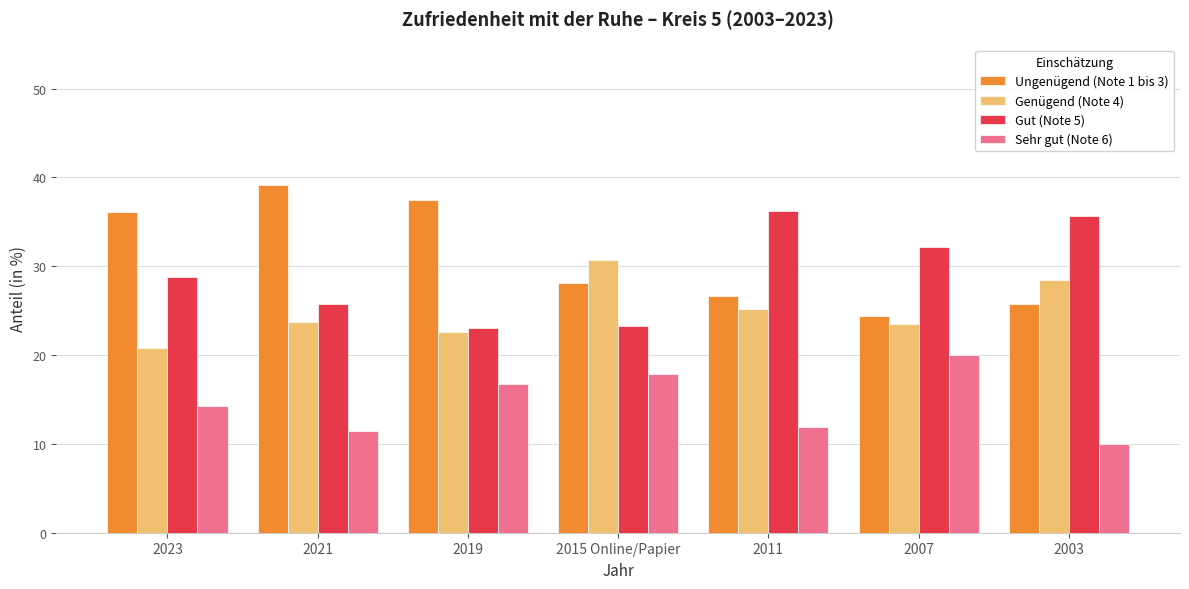

What position from the right is 2003?

1